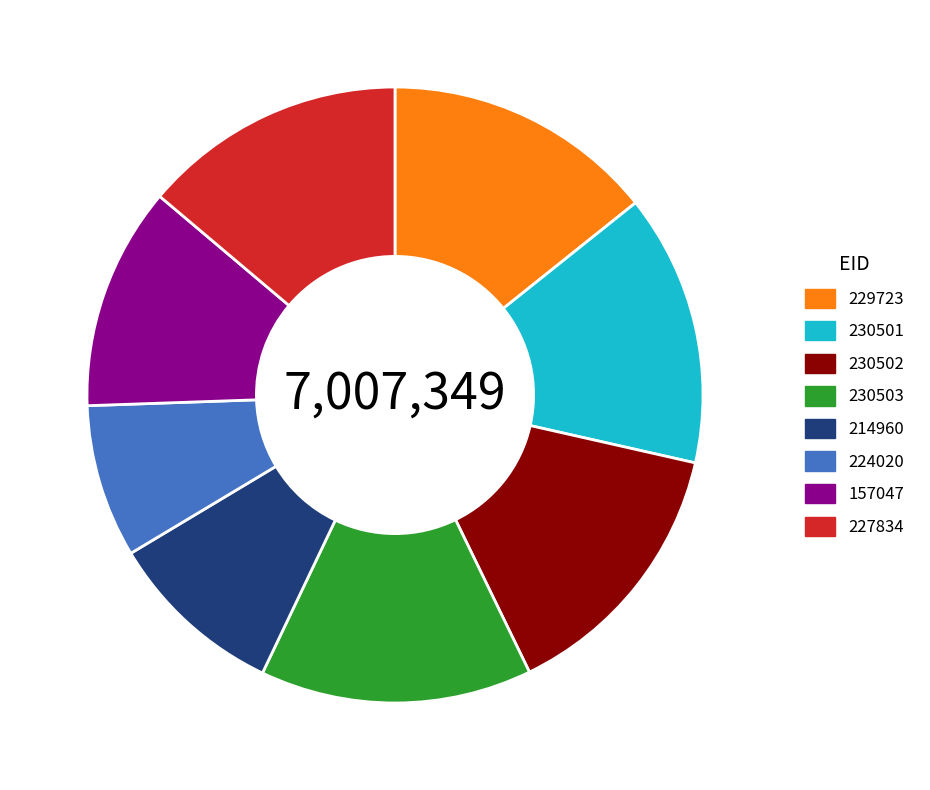

Which category has the smallest portion of the pie?

224020